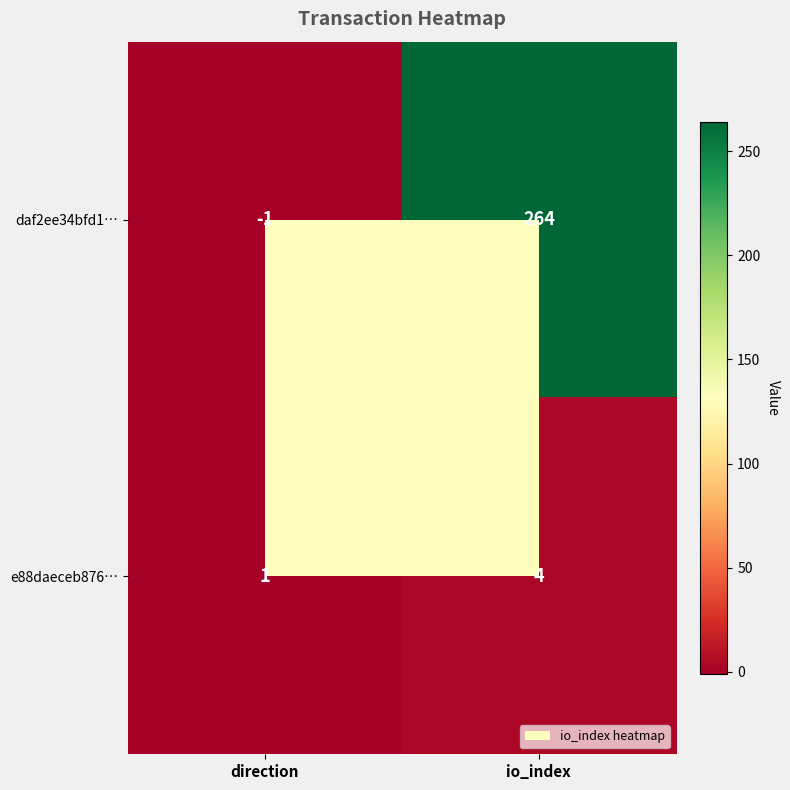

How many data points in e88daeceb876… are less than 4?

1